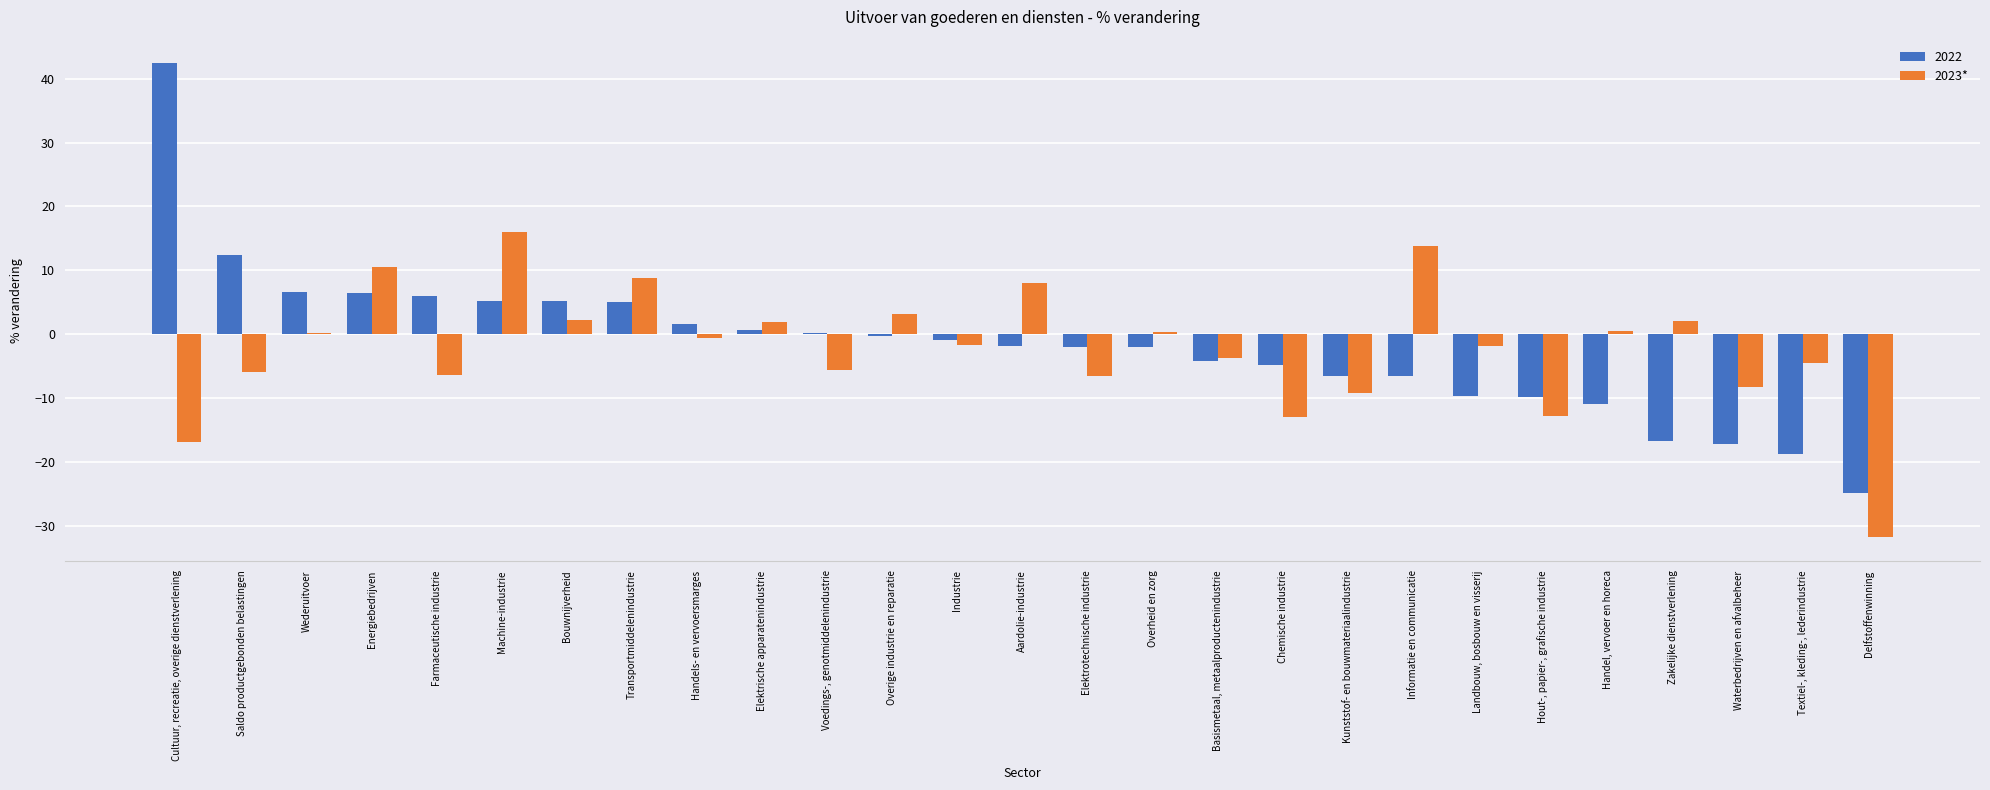

Which category has the highest value across all series?

Cultuur, recreatie, overige dienstverlening